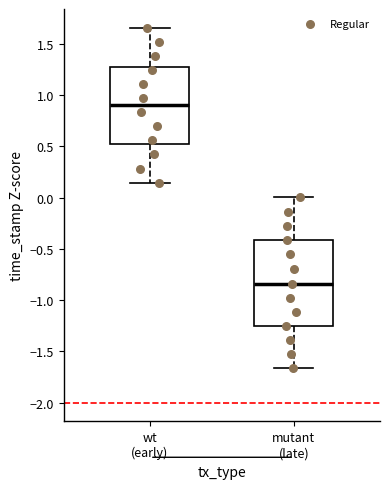

Reading left to right, read every box against the y-axis: the position of its median line, the range the box covers, and the ends of its whiskers. The values are not printed on the chart, so give them approximately, as read against the axis.

wt (early): median 0.90, box 0.50 to 1.30, whiskers 0.15 to 1.65
mutant (late): median -0.85, box -1.25 to -0.40, whiskers -1.65 to 0.00